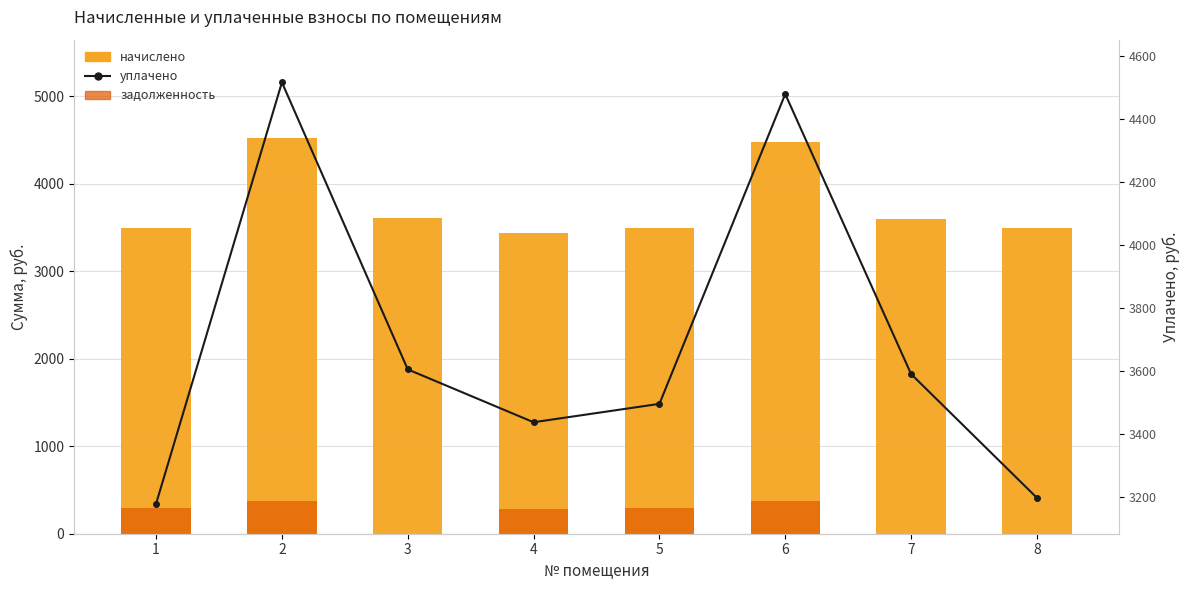

What is the value of the уплачено bar at the 7th from the left?

3591.0